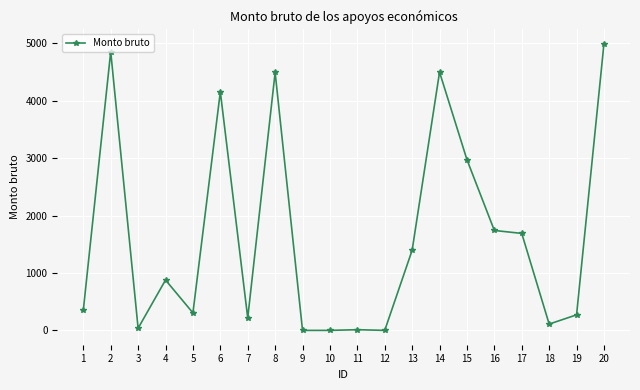

What is the sum of the values at 7 and 5?

522.2